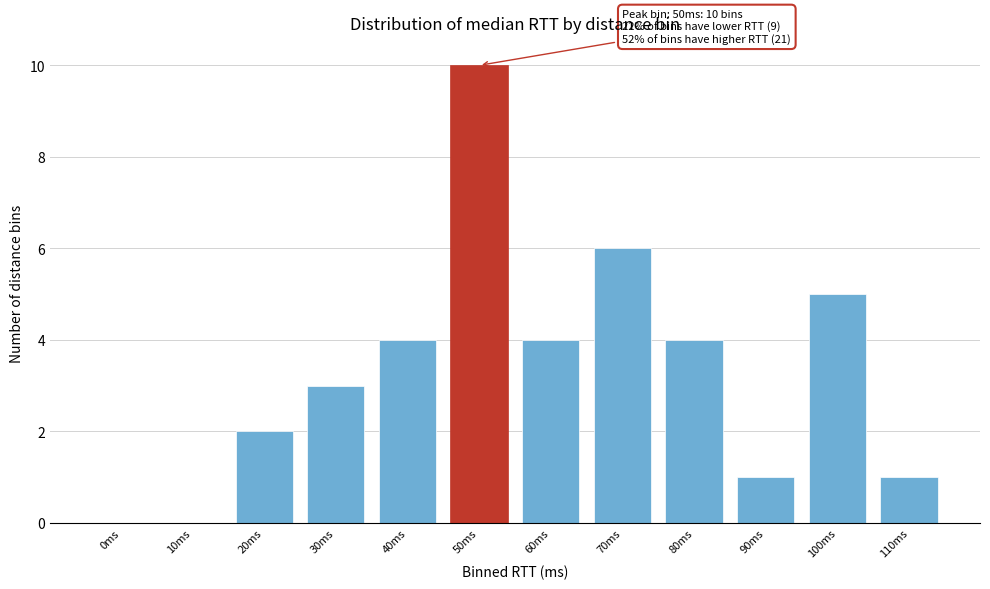

Reading left to right, extract all data points from this chart.

0ms=0	10ms=0	20ms=2	30ms=3	40ms=4	50ms=10	60ms=4	70ms=6	80ms=4	90ms=1	100ms=5	110ms=1